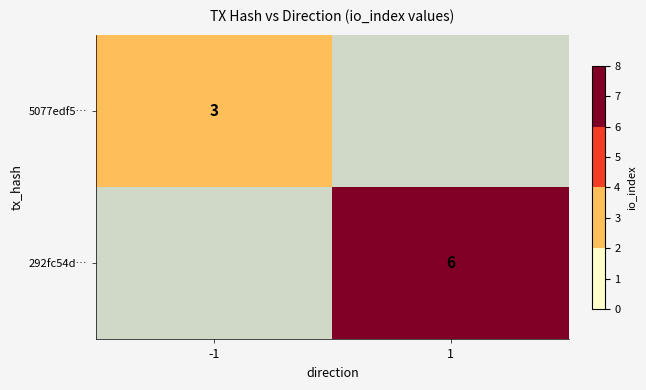

Is it true that 292fc54d… equals 3 at 1?

False